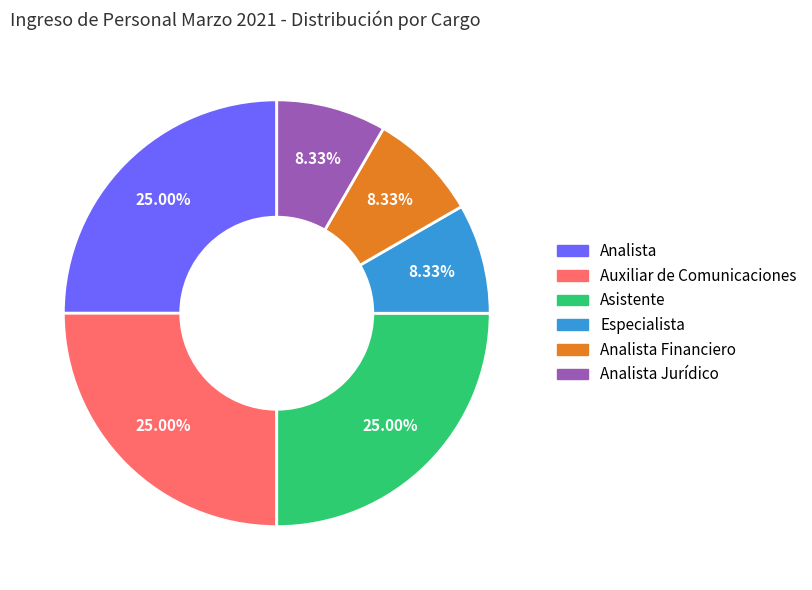

Between Analista Jurídico and Auxiliar de Comunicaciones, which is larger?

Auxiliar de Comunicaciones